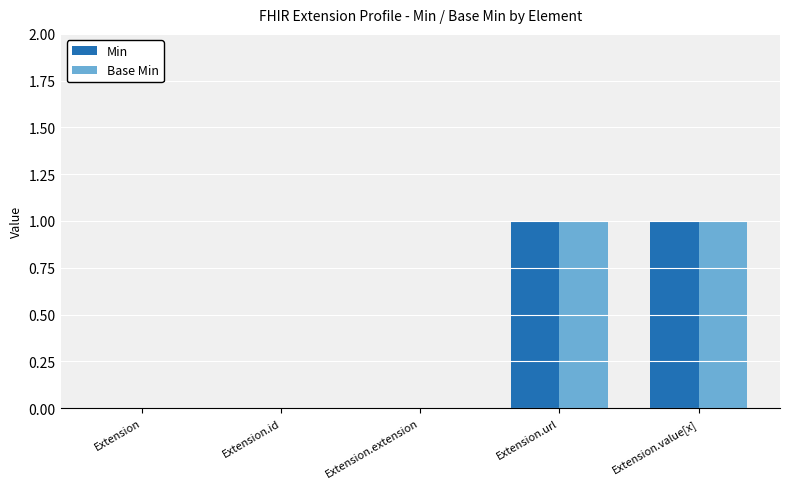

Count the number of categories in the chart.

5